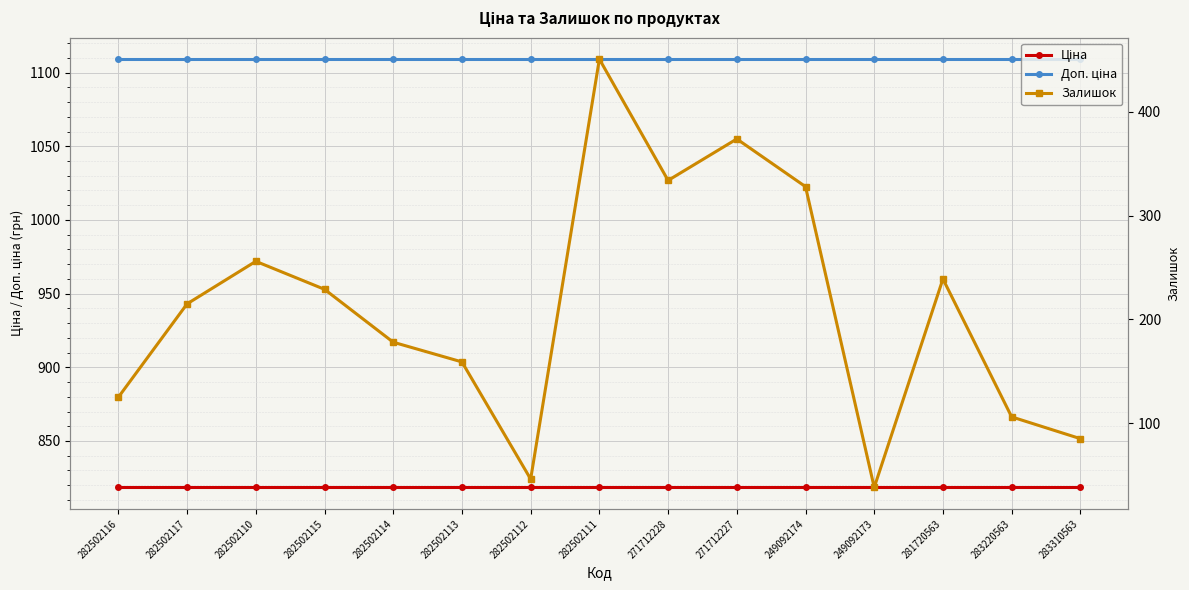

True or false: Доп. ціна has more than 1 interior local peaks.

False